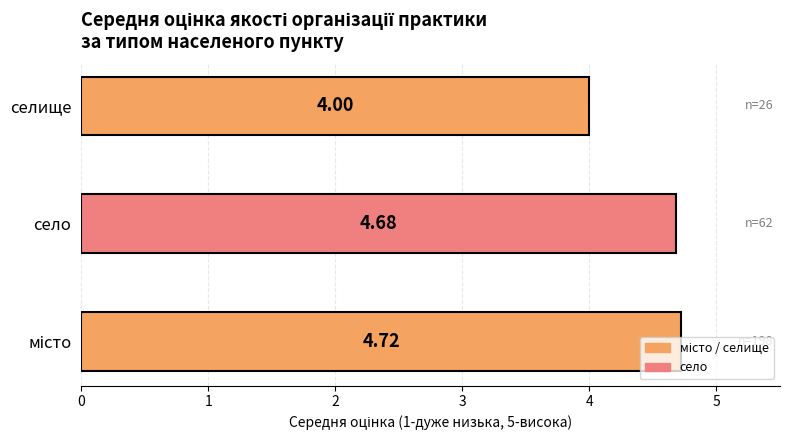

What is the maximum value shown in the chart?

4.7